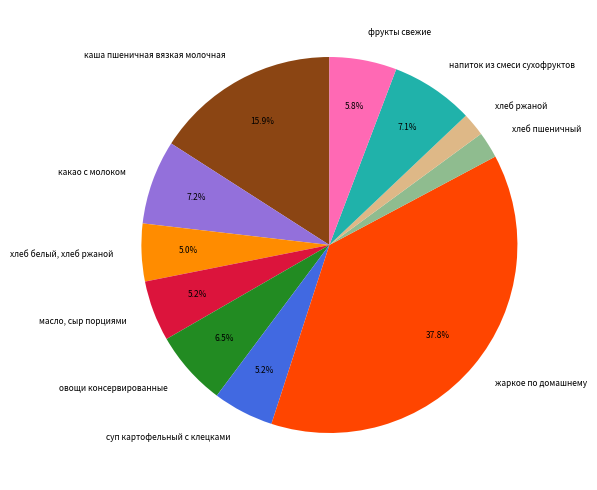

Is жаркое по домашнему the majority of the pie?

No